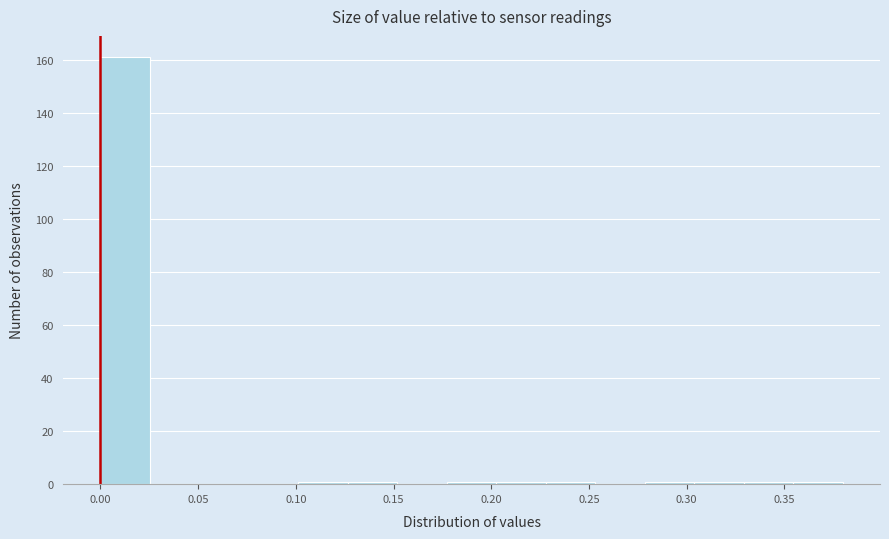

Over which range of the x-axis is the bar tallest?

0.000 to 0.025